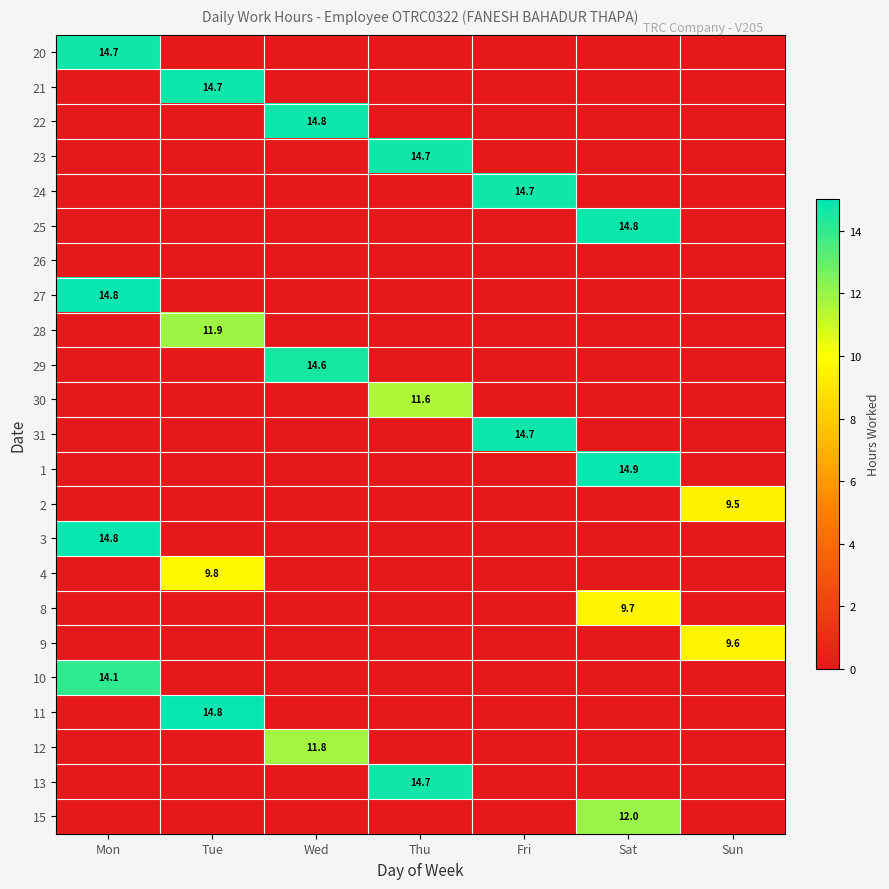

At which category is the sum across all series the highest?

Mon